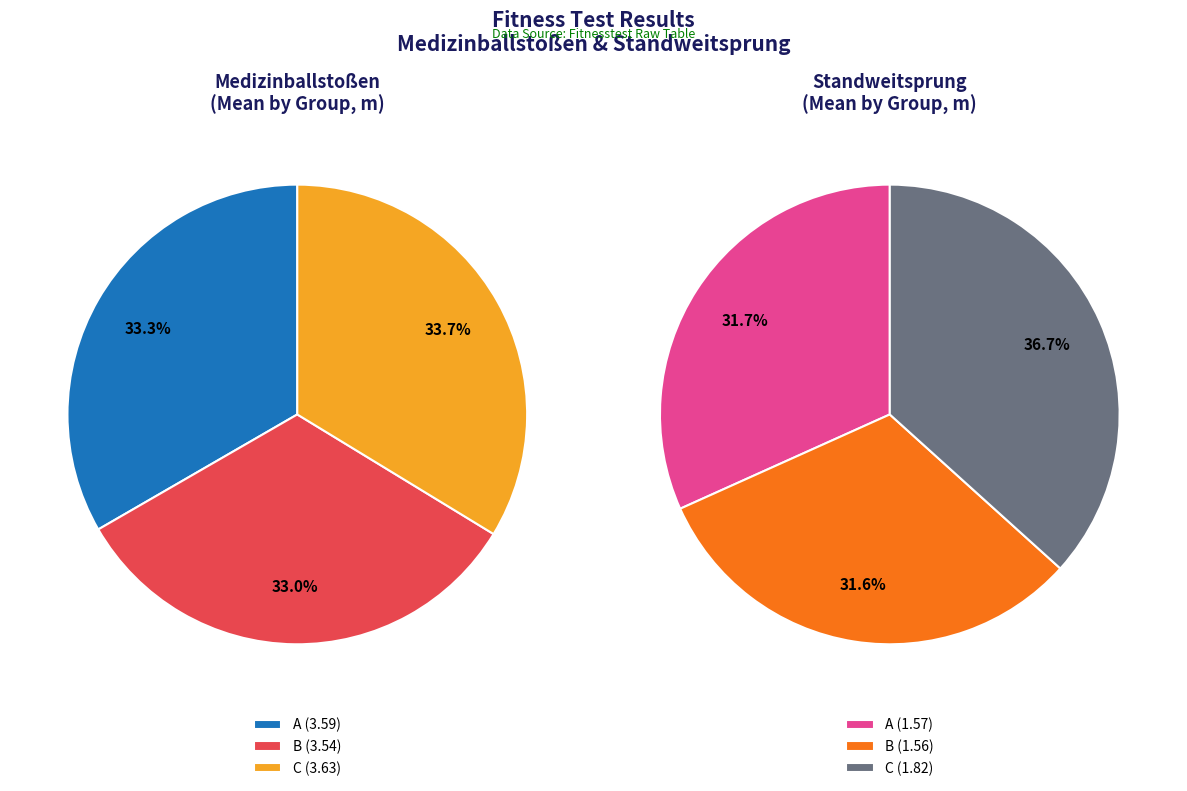

The A slice represents 1% of the pie. True or false?

False